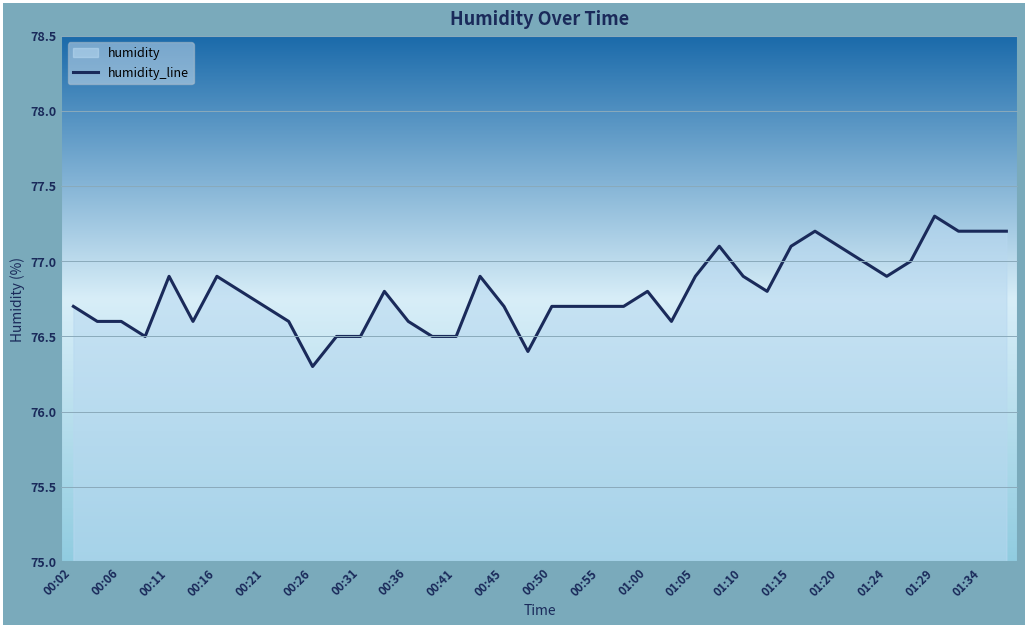

True or false: the data shows 76.9 at 01:10.

True